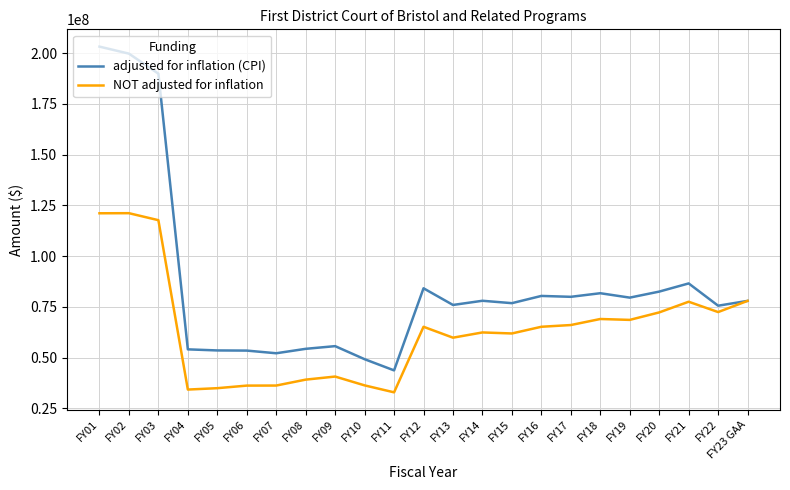

Is it true that adjusted for inflation (CPI) equals 134700566 at FY18?

False